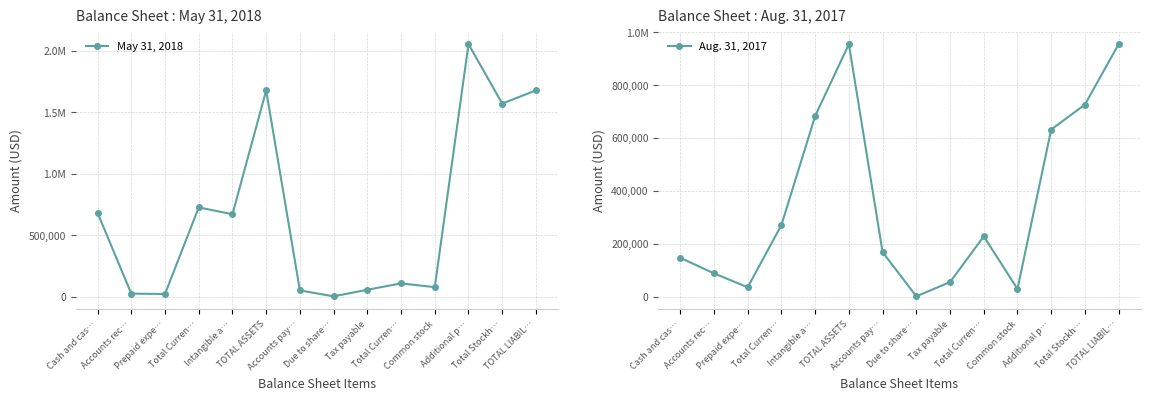

List the series in order of their peak value, lowest first.

Aug. 31, 2017, May 31, 2018